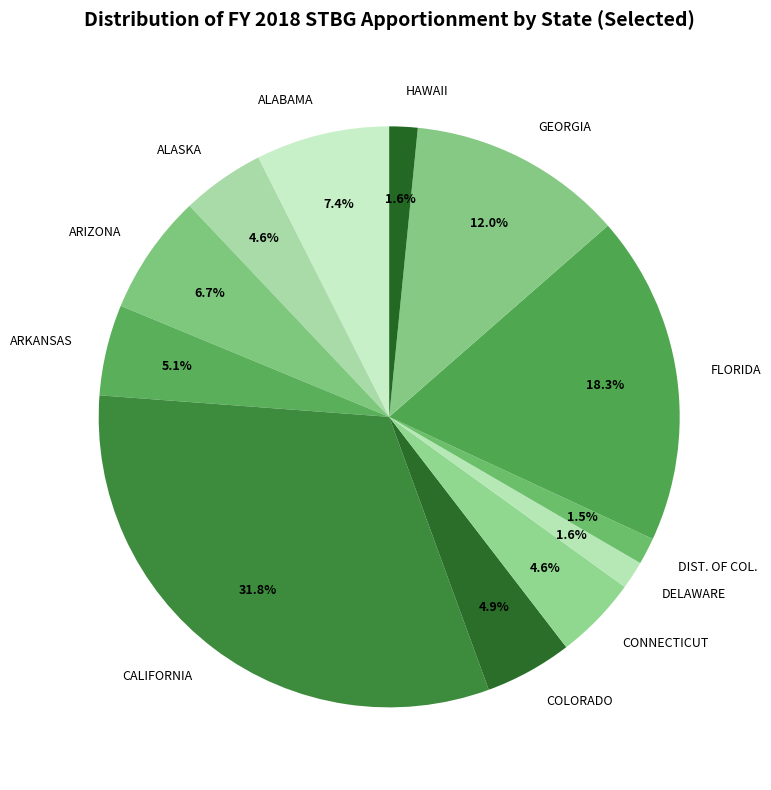

To the nearest percent, what portion does COLORADO represent?

5%